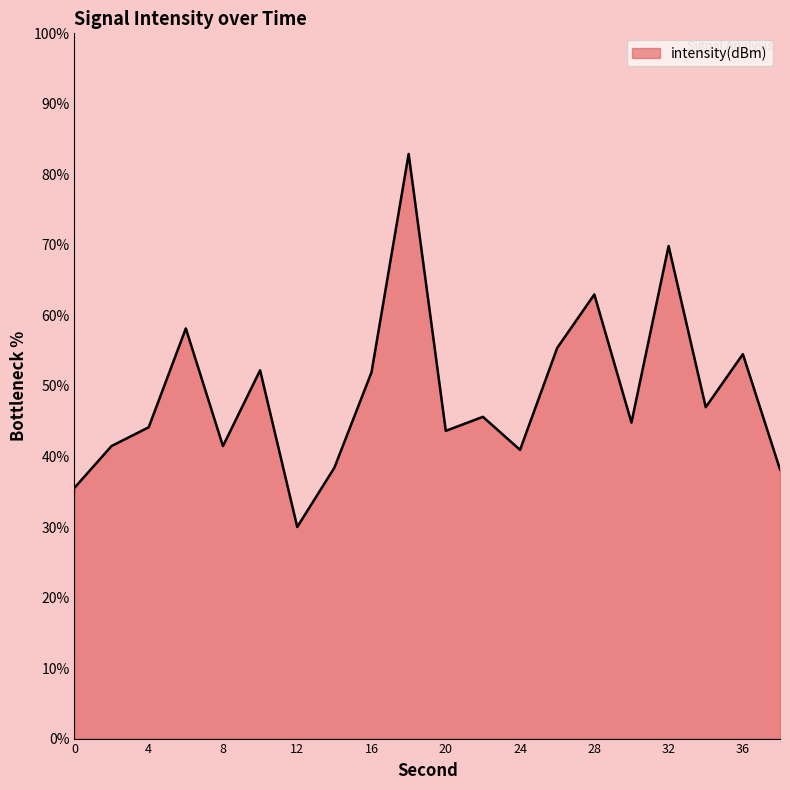

What is the minimum value shown in the chart?

30.0